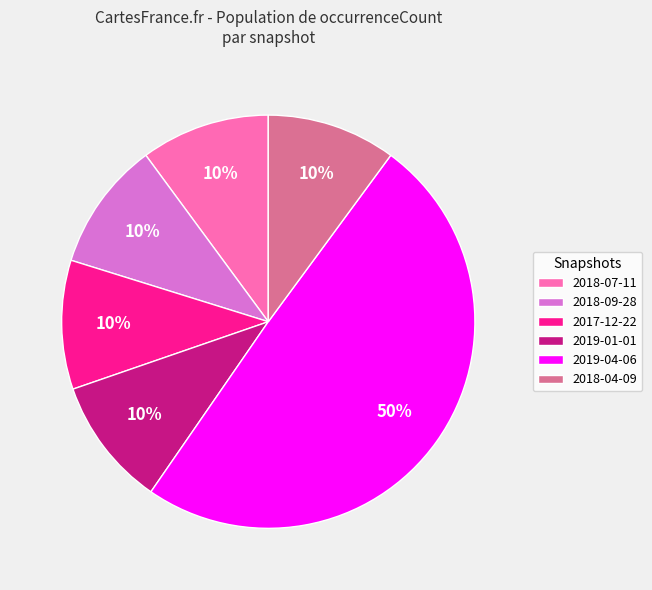

To the nearest percent, what percentage of the pie is 2018-04-09?

10%